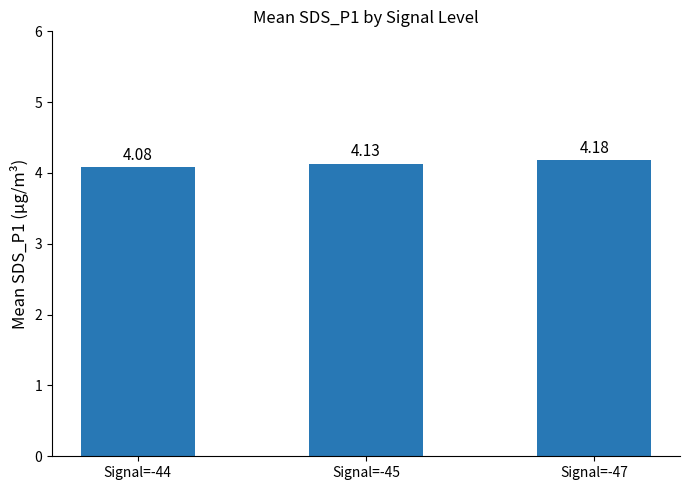

True or false: the data shows 1.0 at Signal=-45.

False